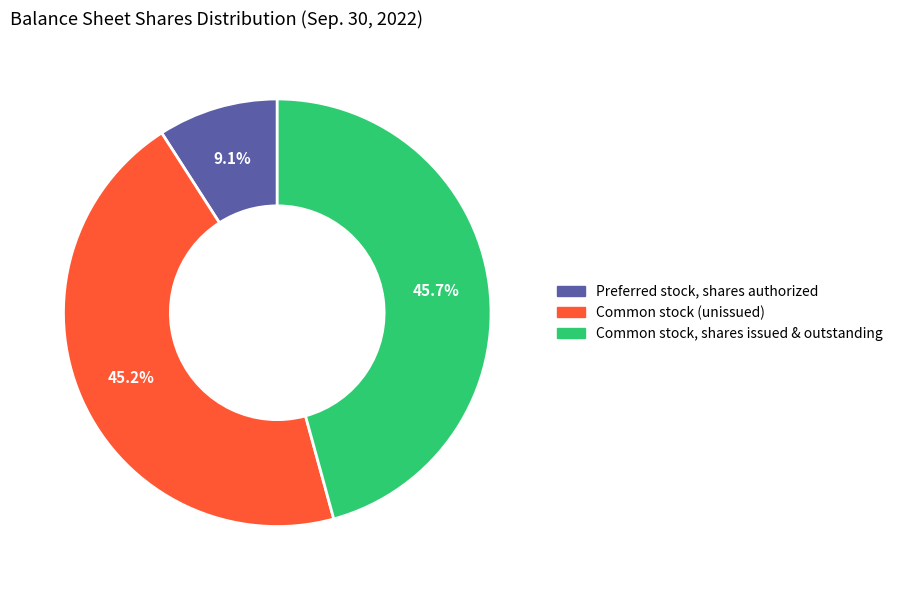

Is there any slice that represents more than half of the pie?

No